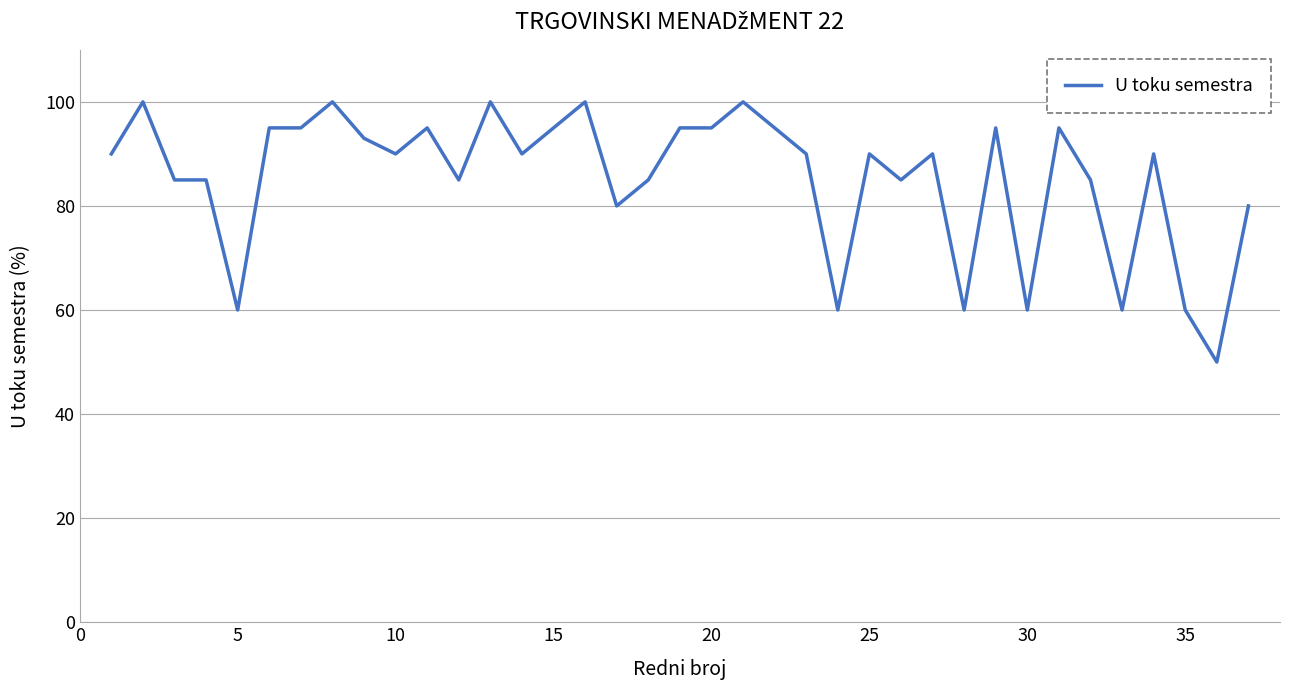

True or false: there are more than 2 points higher than both neighbors.

True